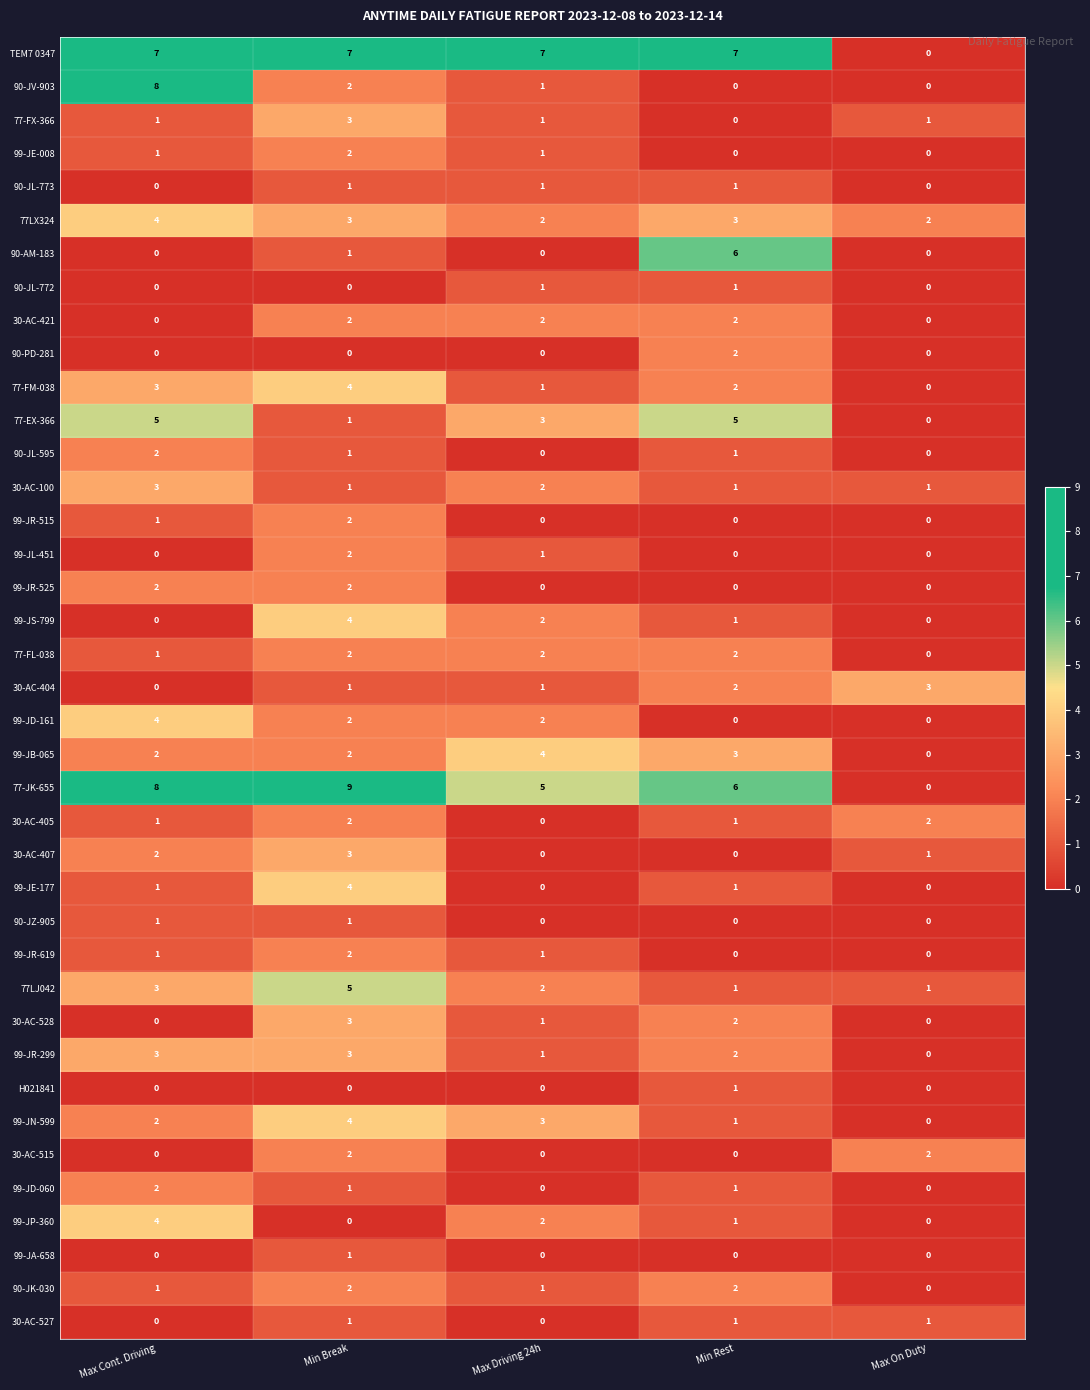

The value of 99-JD-060 at Min Break is 1. True or false?

True